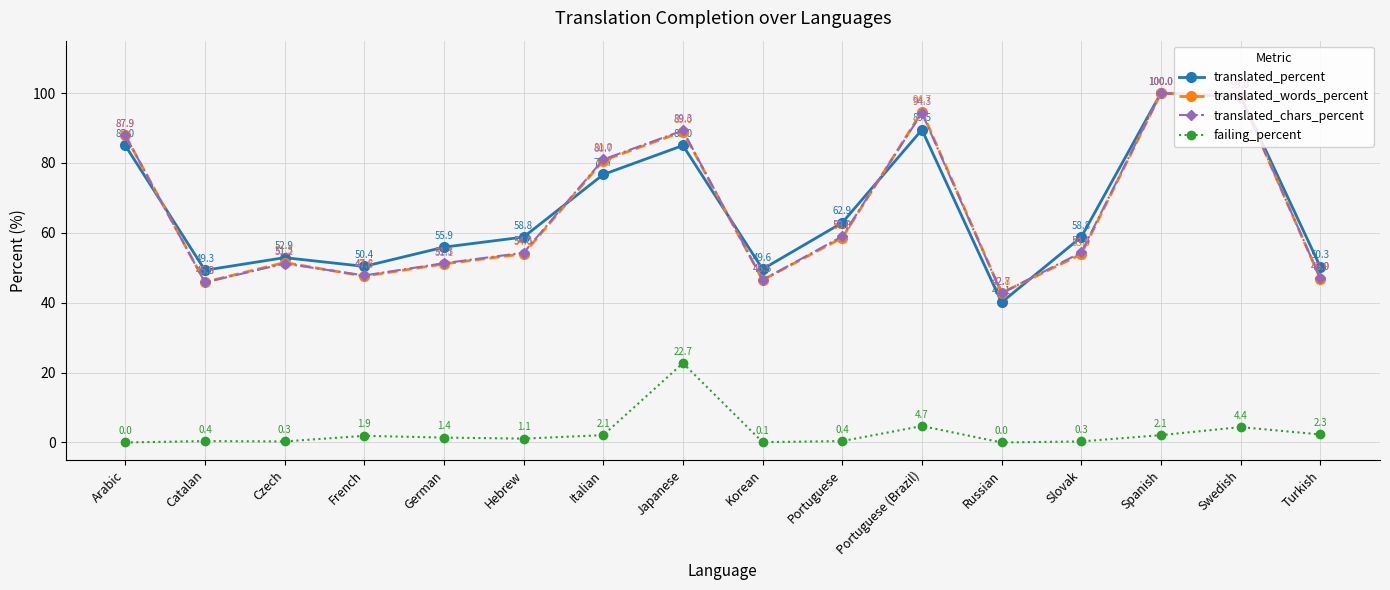

Rank the series at French from lowest to highest value.

failing_percent, translated_words_percent, translated_chars_percent, translated_percent